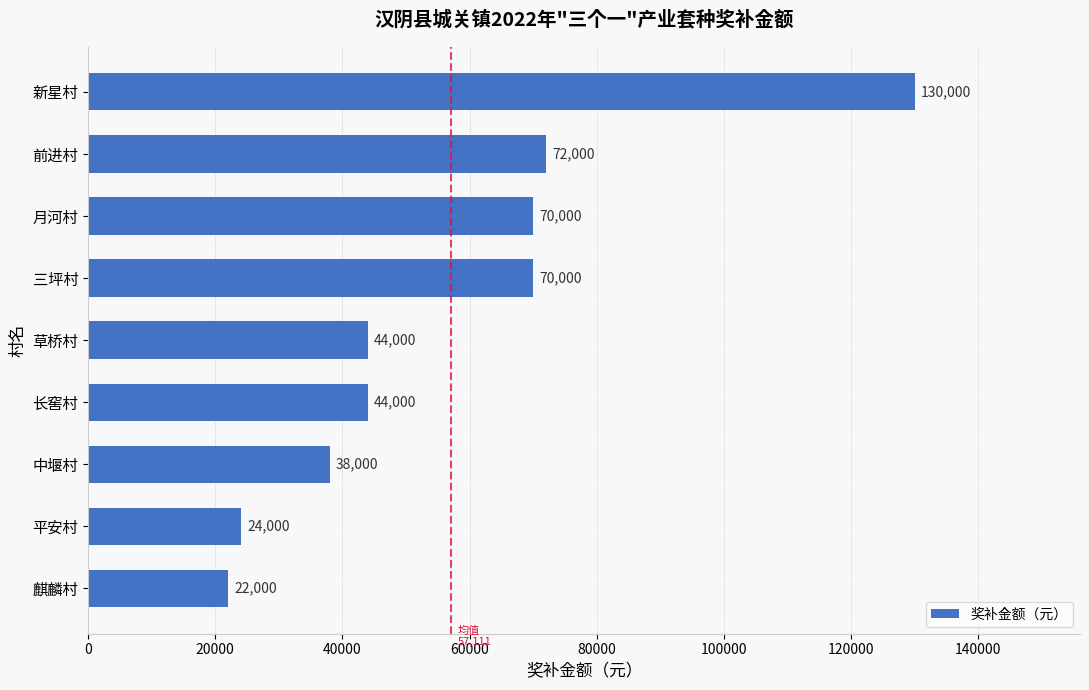

At which category does the chart reach its peak across all series?

新星村